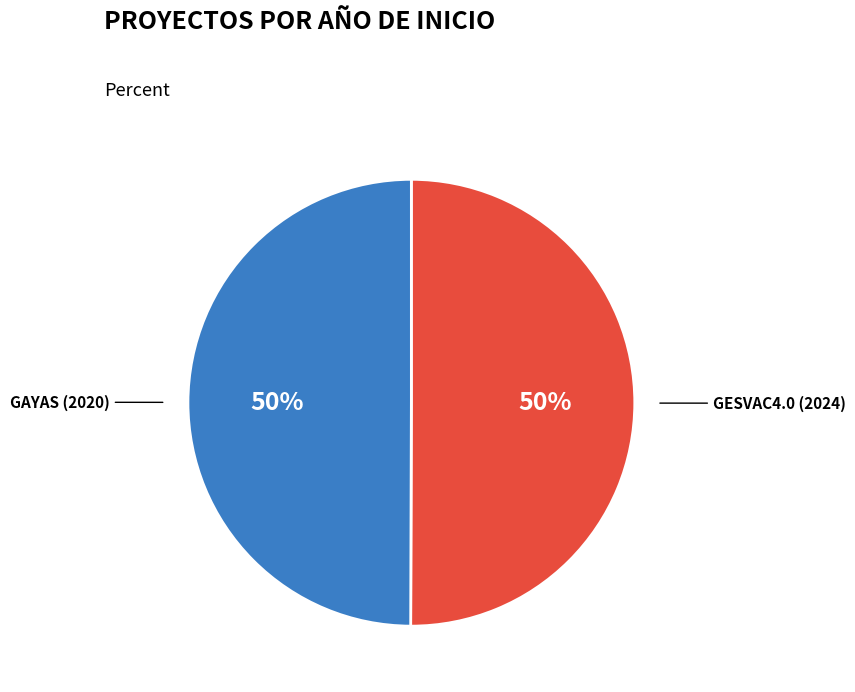

To the nearest percent, what is the average slice percentage?

50%